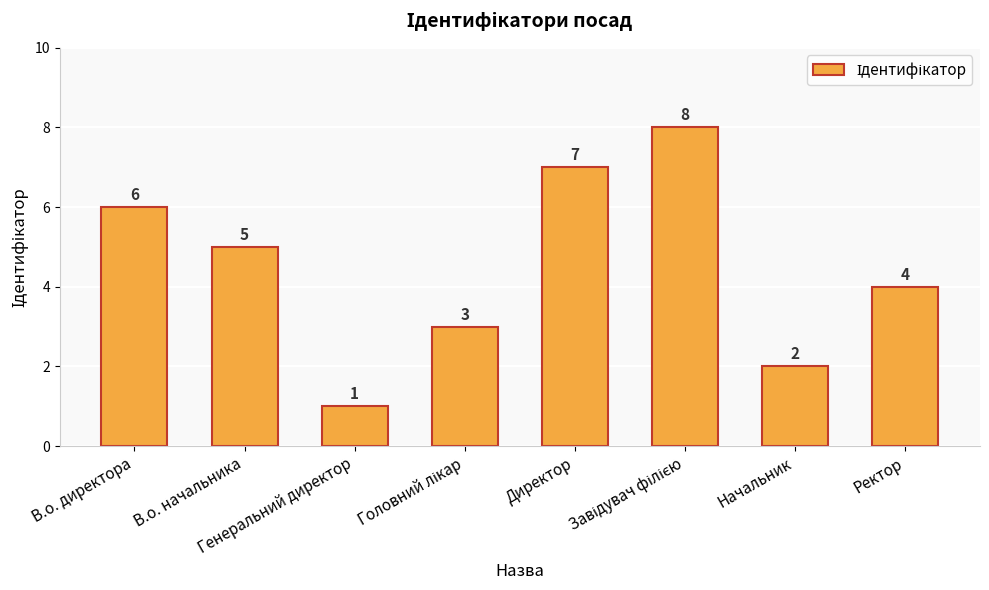

Are the bars grouped side by side (vs. stacked)?

No